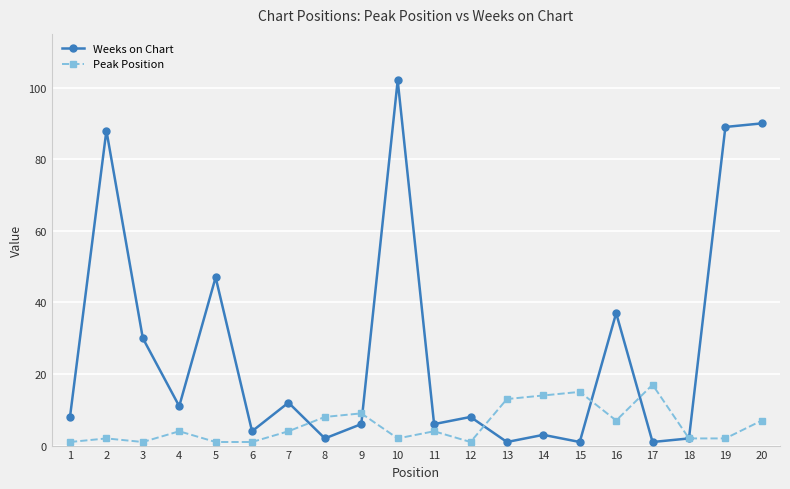

Between 2 and 12, which series saw the biggest shift?

Weeks on Chart